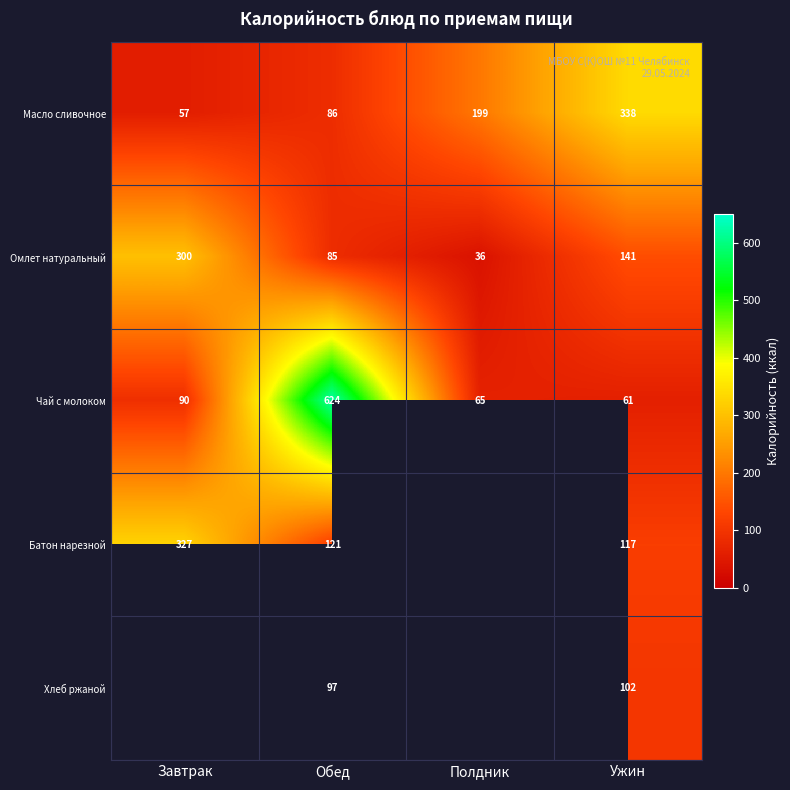

What is the difference between the highest and lowest values at Обед?

539